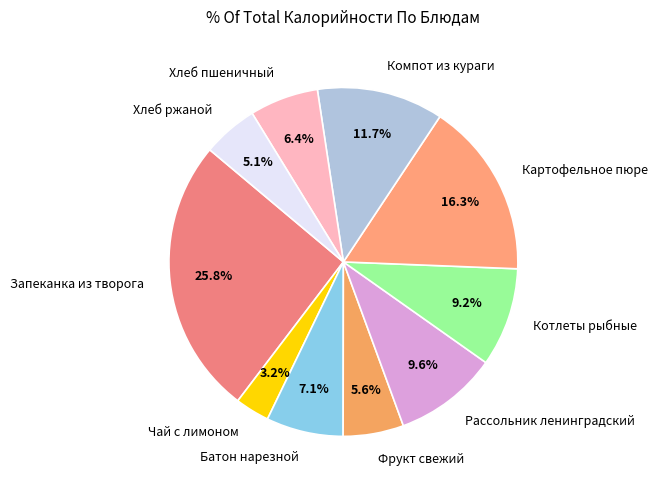

Does Компот из кураги represent more than half of the total?

No